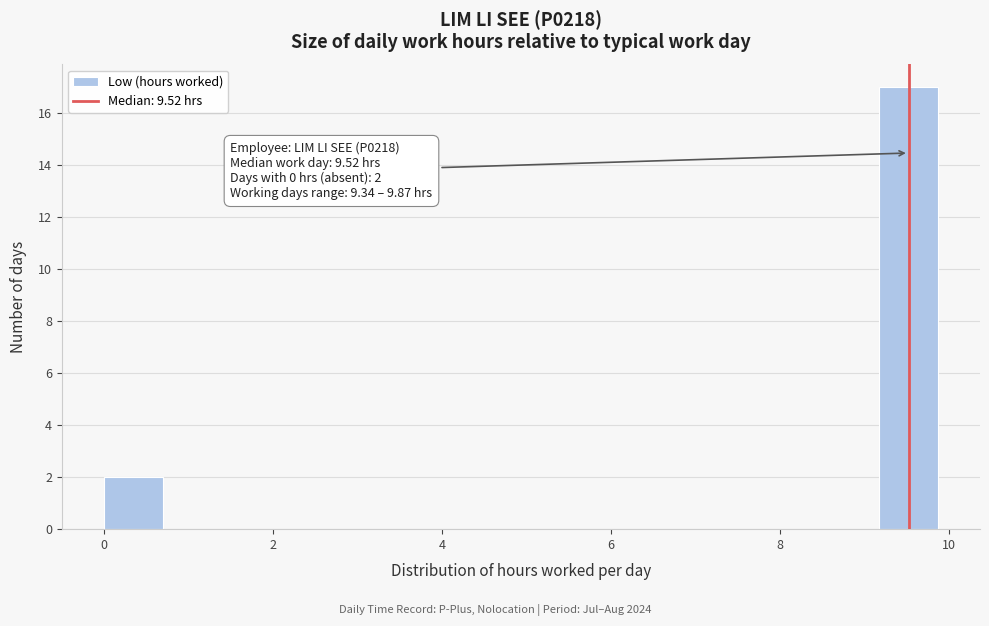

Read against the x-axis, roughly where is the centre of the tallest bar?

9.6